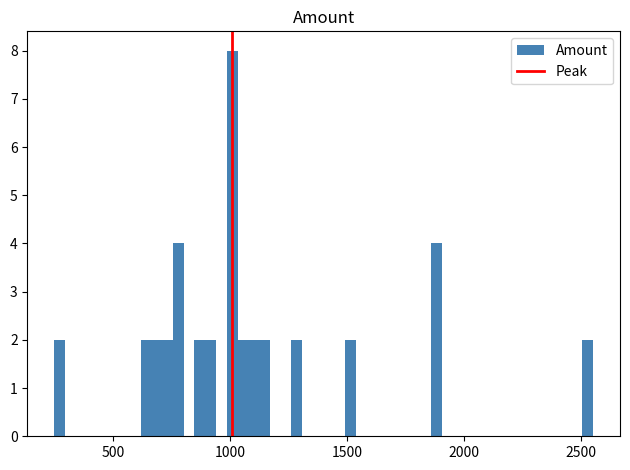

Read against the x-axis, roughly where is the centre of the tallest bar?

1000